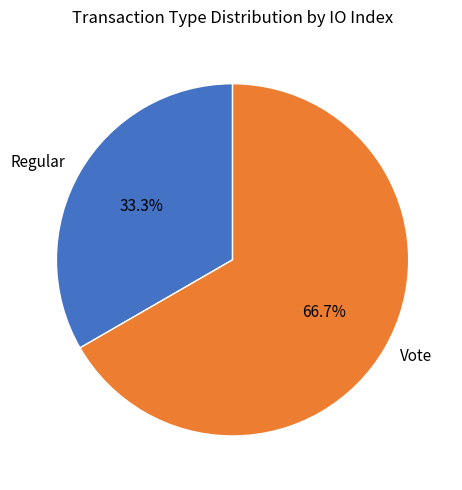

What portion of the pie excludes Vote?

33.3%